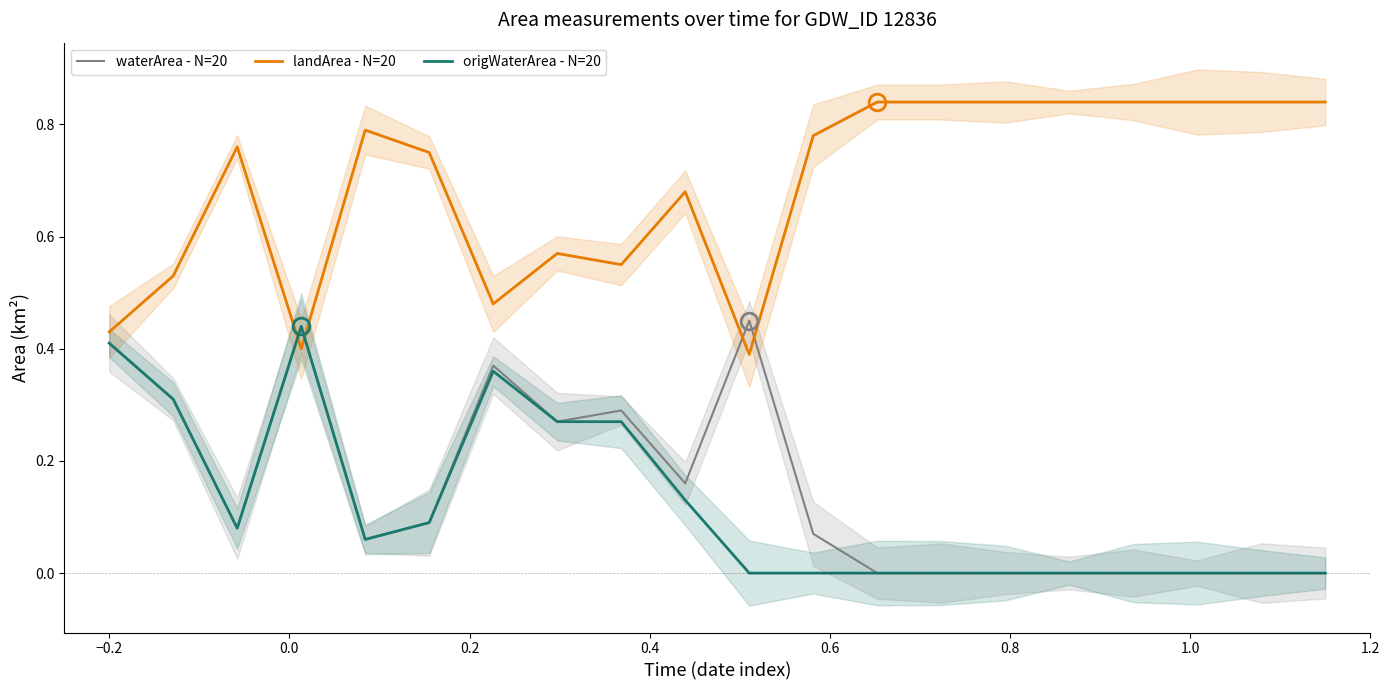

What is the sum of all origWaterArea - N=20 values?

2.4